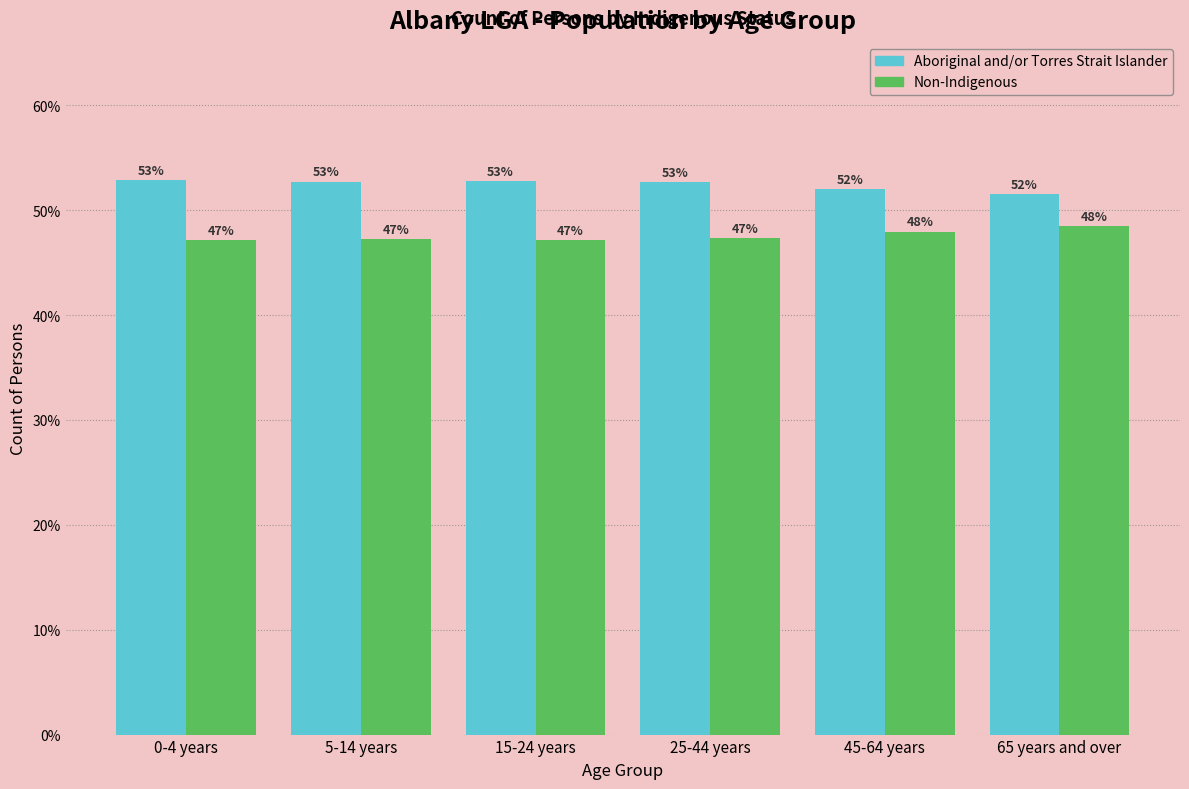

Where does the Aboriginal and/or Torres Strait Islander series first go above 52?

0-4 years